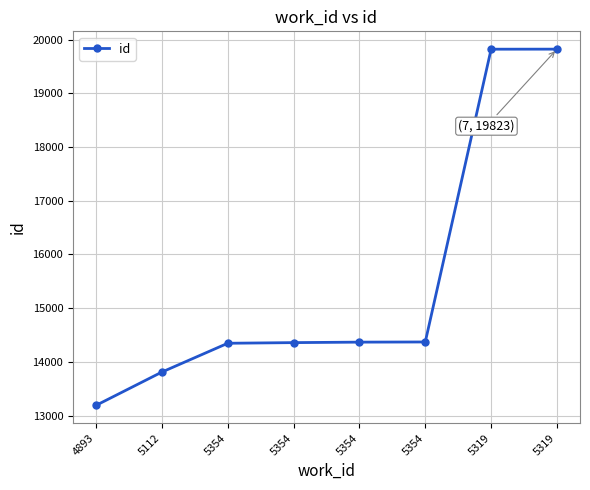

What is the label of the 4th point from the right?

5354